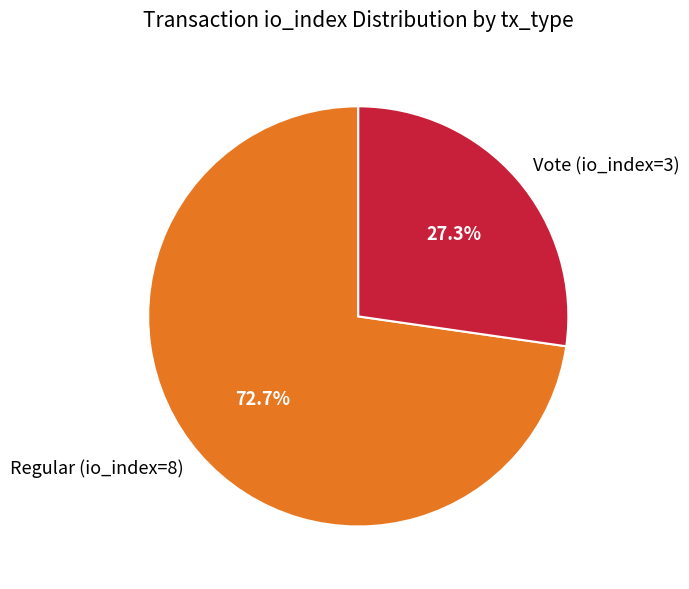

How many segments does this pie chart have?

2